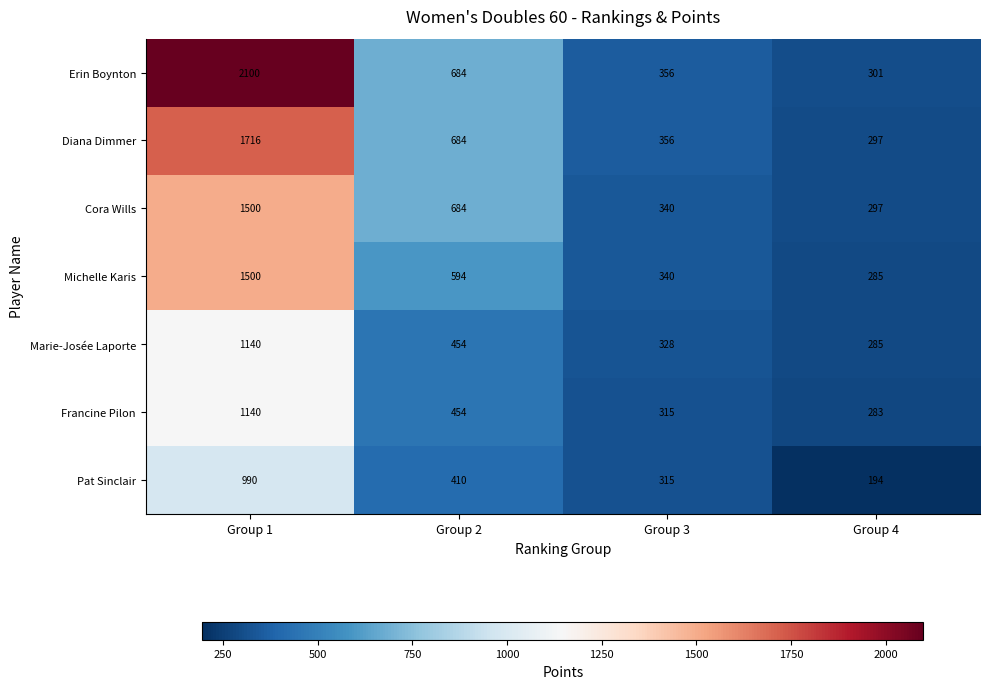

Count the number of categories in the chart.

4